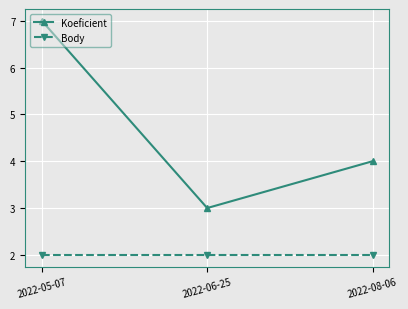

Read the Body value at 2022-08-06.

2